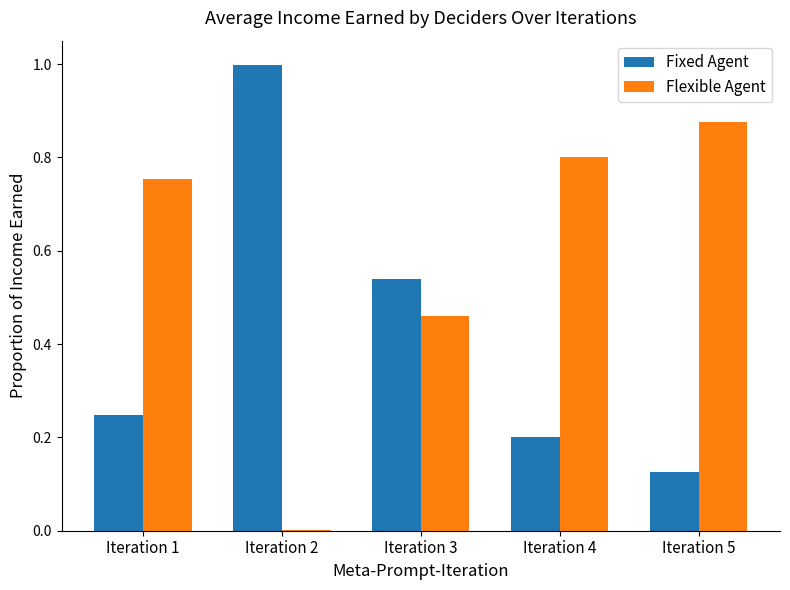

What is the sum of all Flexible Agent values?

2.9